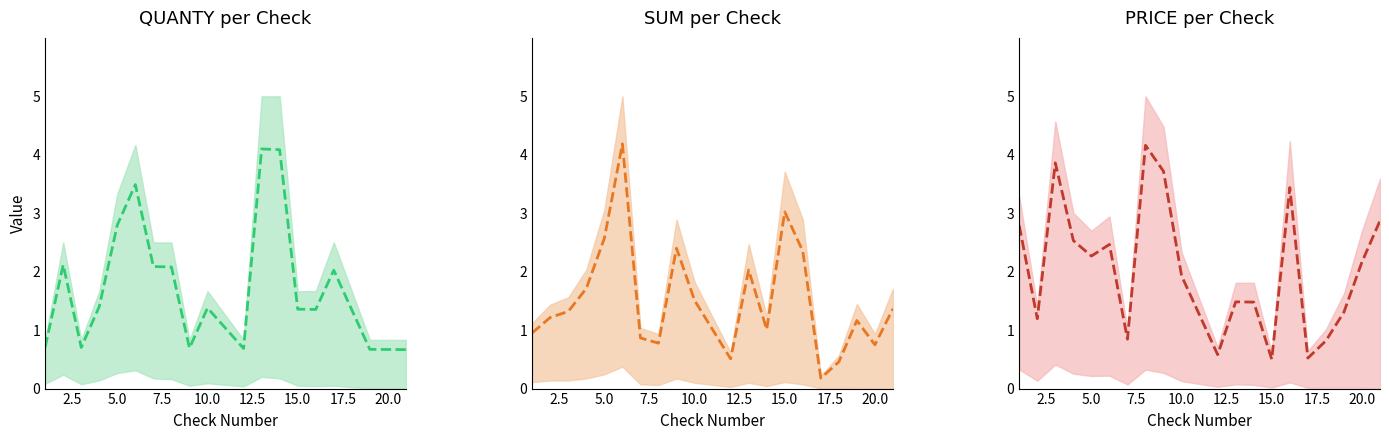

What is the difference between the maximum and minimum values in the SUM (mean) series?

4.0